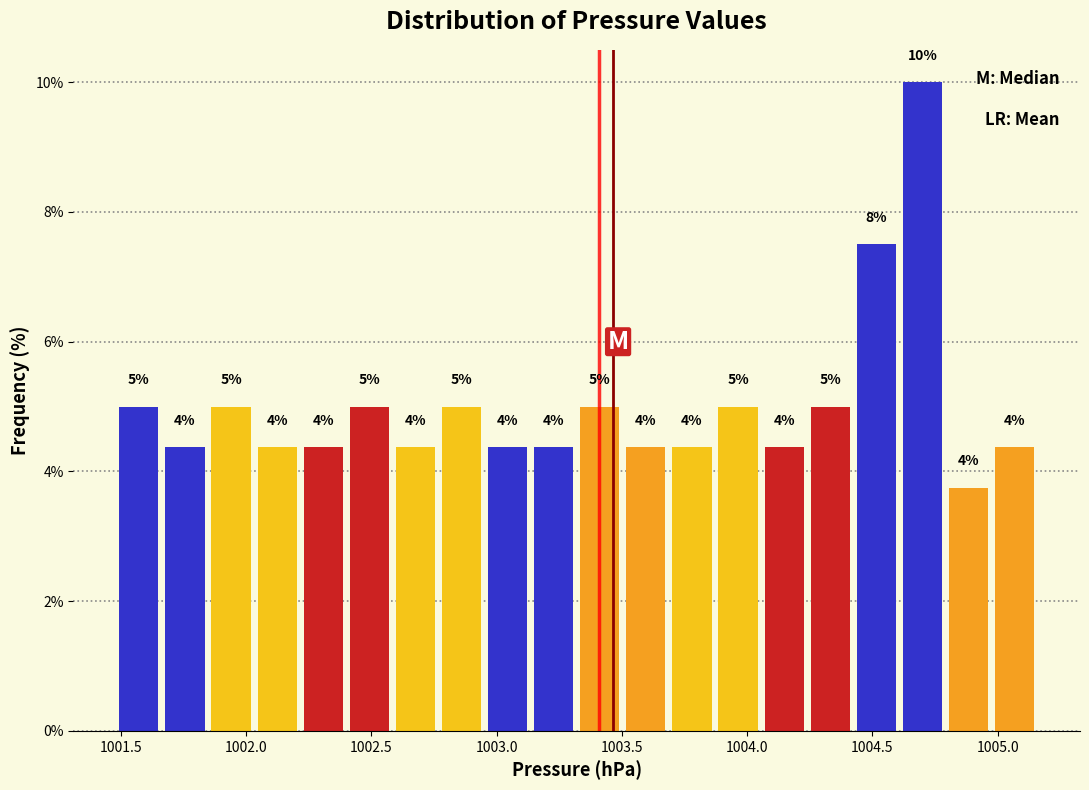

Around what value on the x-axis is the tallest bar? Give the approximate position of its centre, as read against the axis.

1004.70